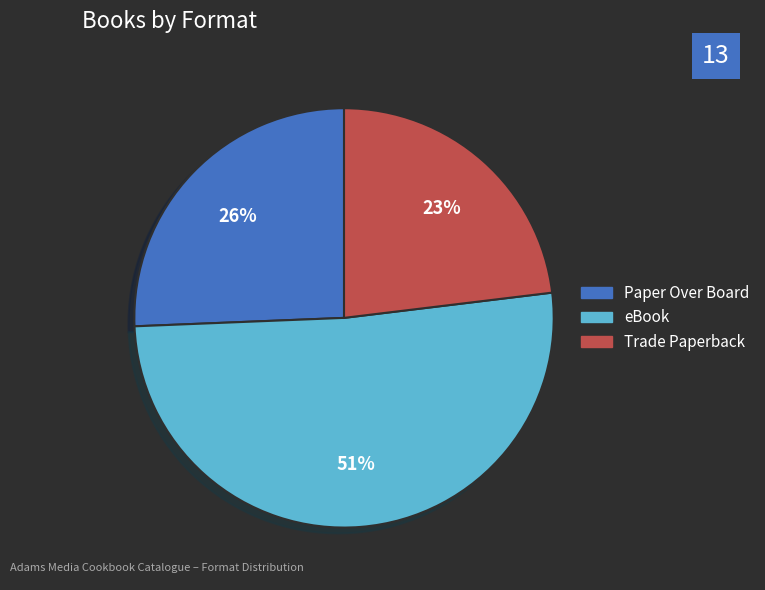

Between Paper Over Board and Trade Paperback, which is larger?

Paper Over Board